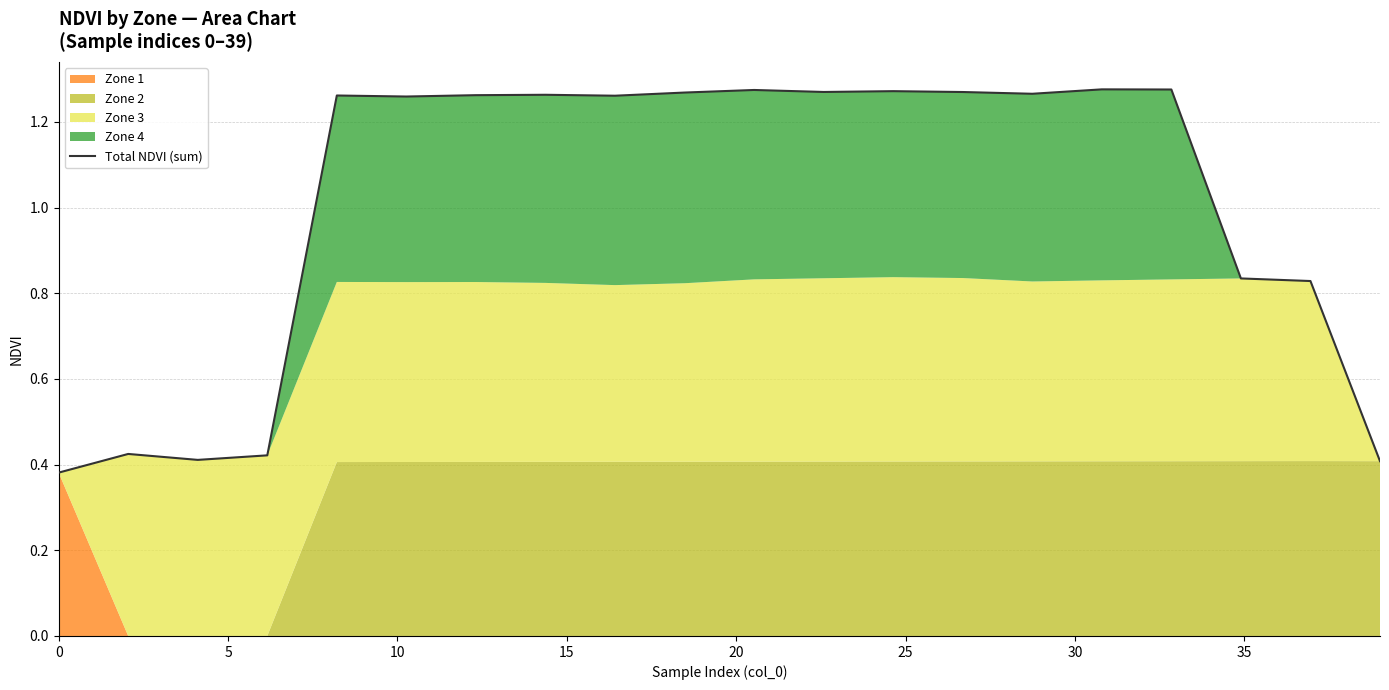

What is the smallest value displayed?

0.4